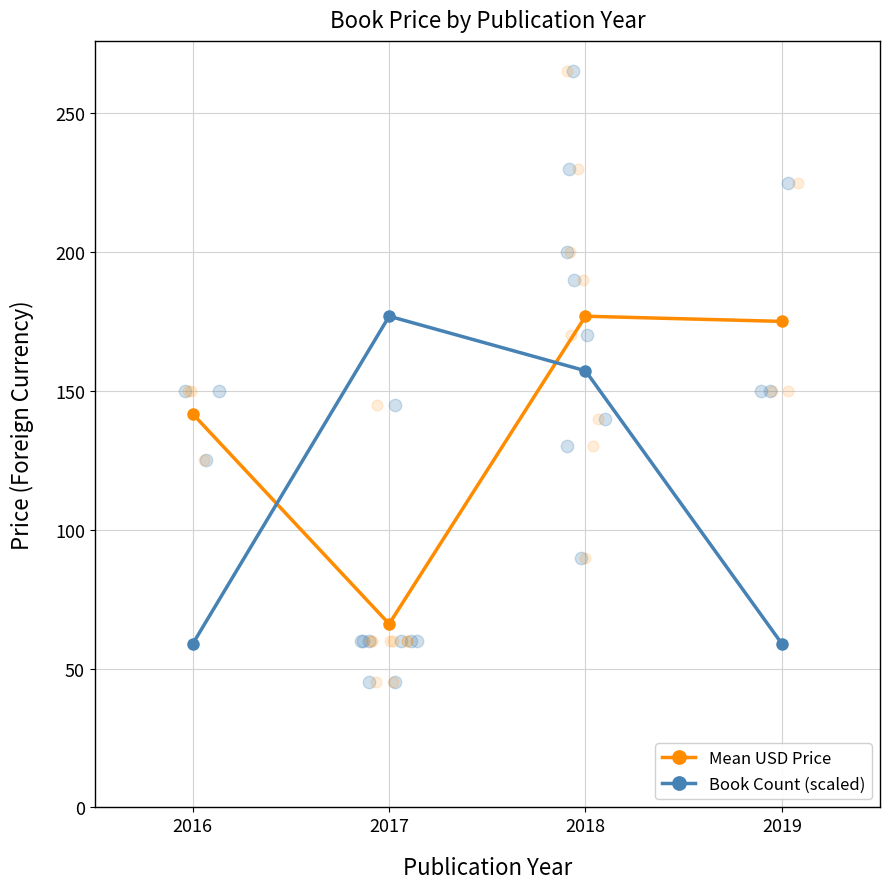

What is the total value across all series at 2016?

200.6